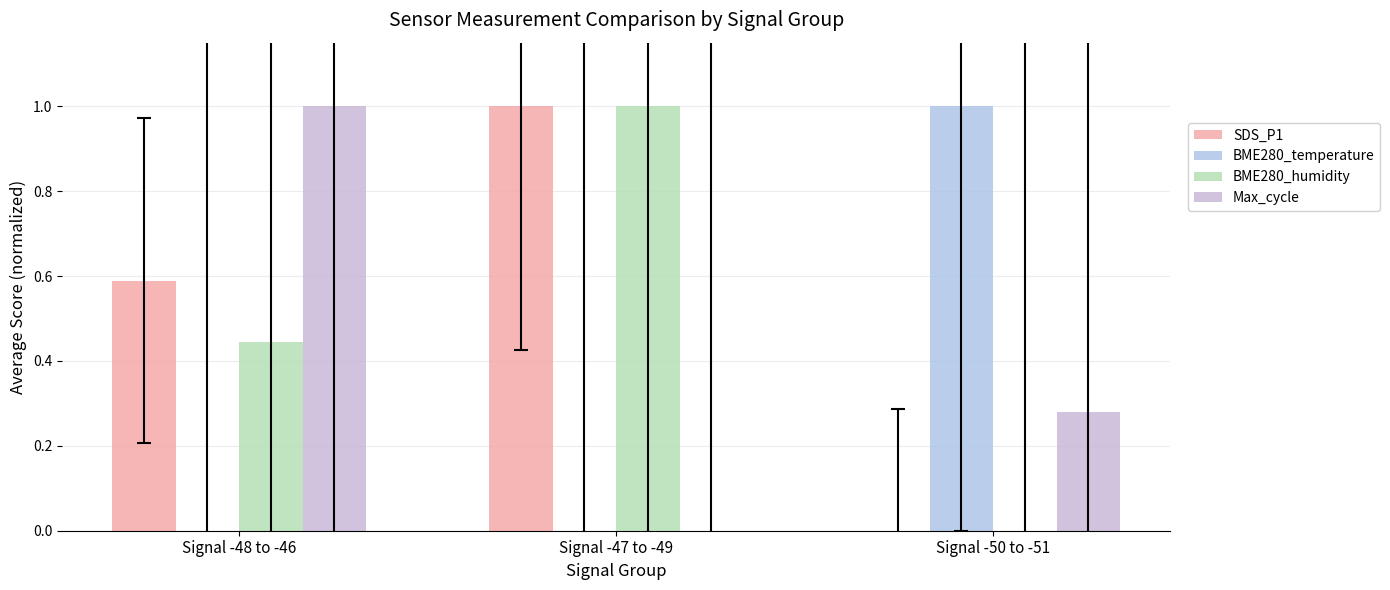

Is it true that BME280_humidity equals 1.0 at Signal -47 to -49?

True